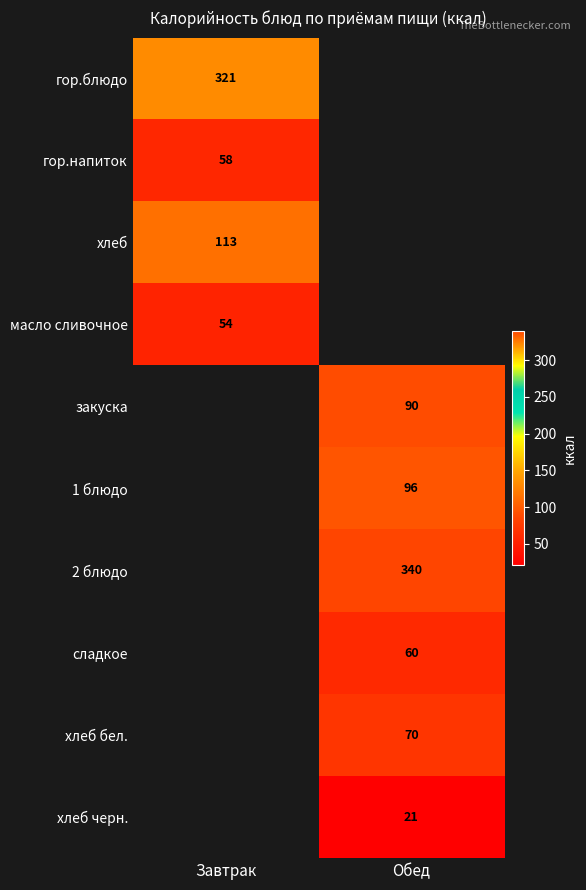

The value of хлеб at Завтрак is 170. True or false?

False